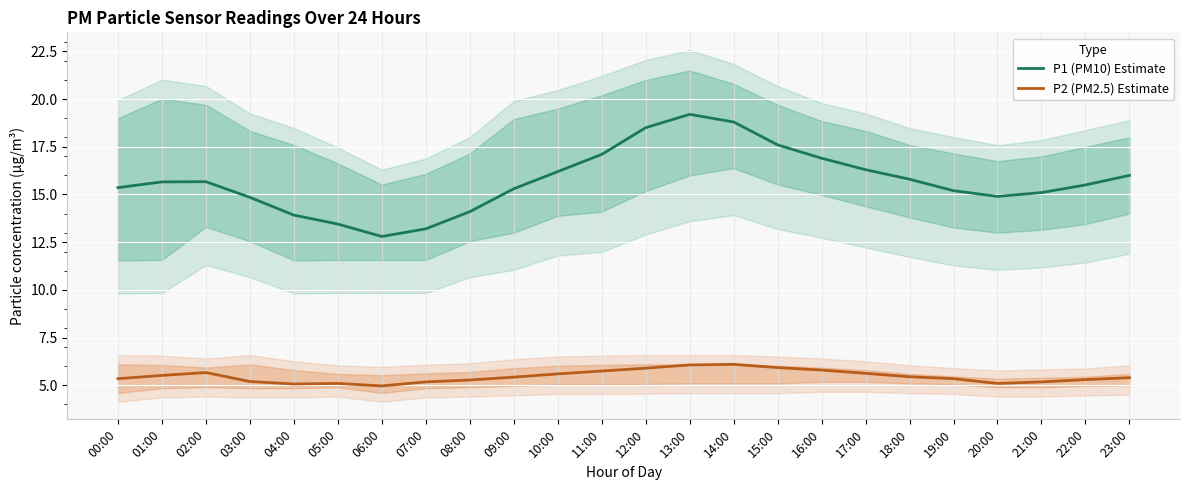

True or false: P1 (PM10) Estimate and P2 (PM2.5) Estimate cross at least once.

False